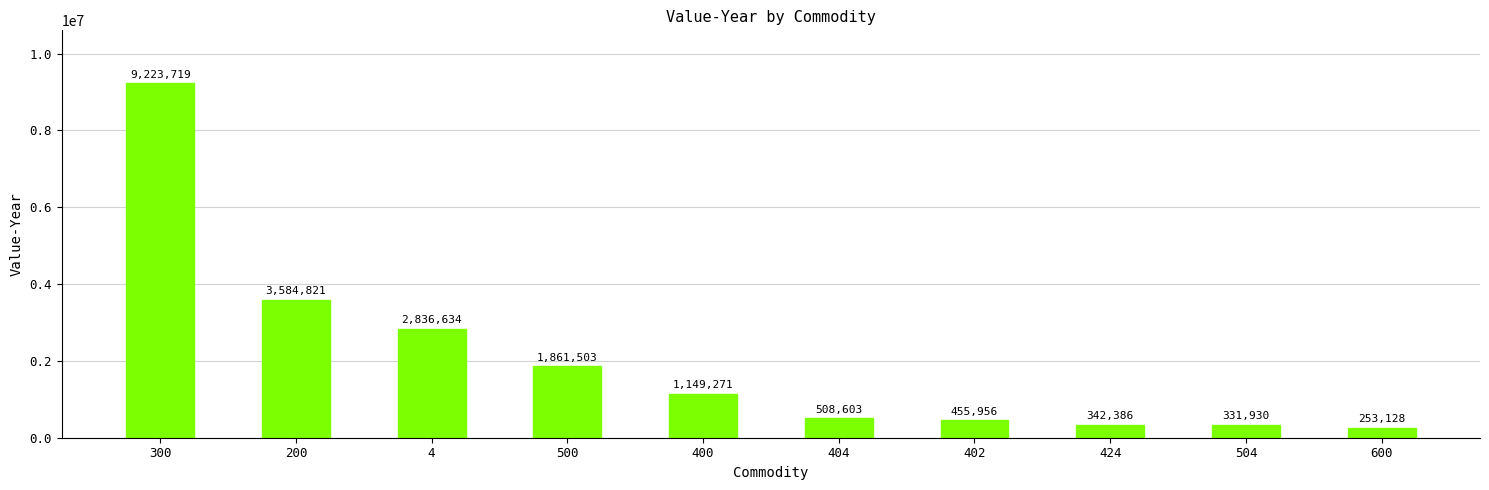

How many bars are there in total?

10